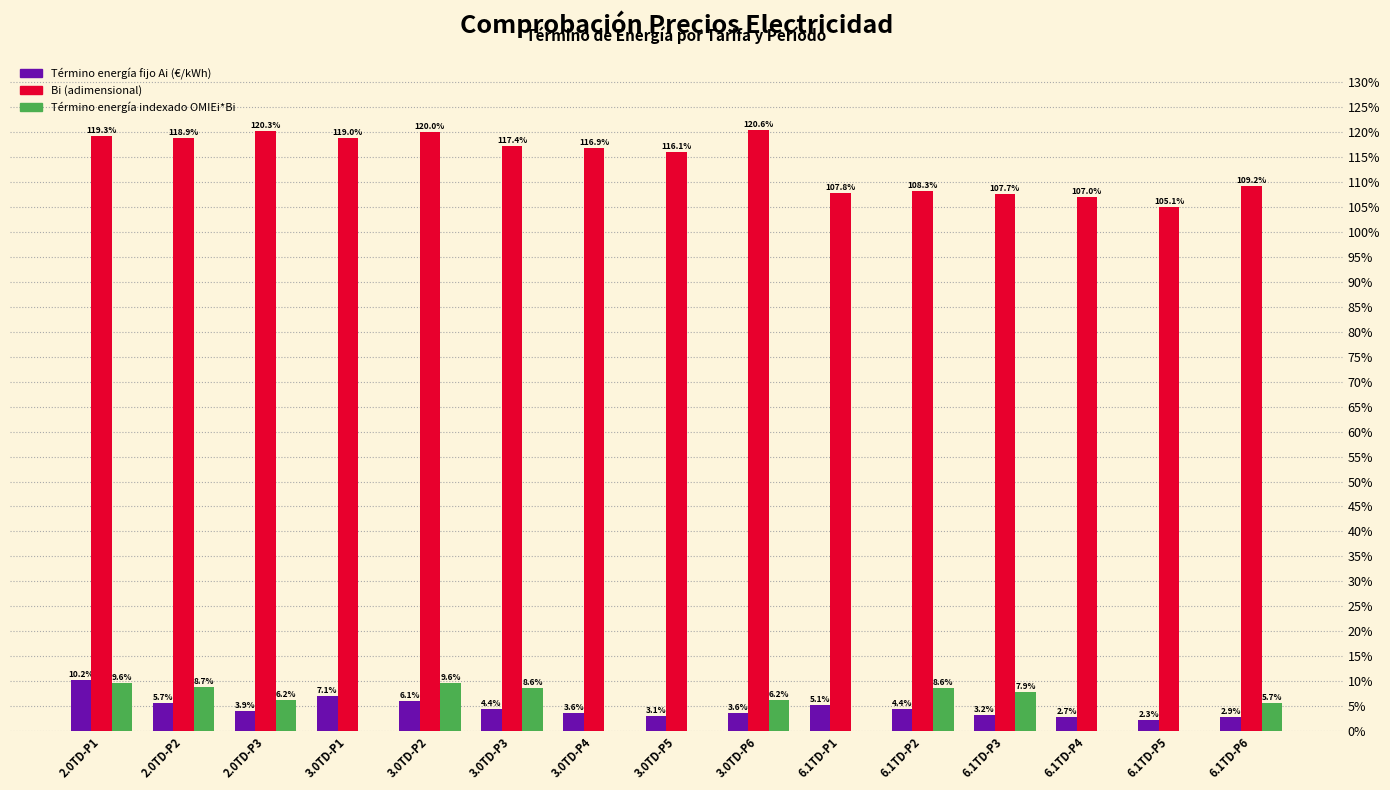

Are the bars horizontal?

No